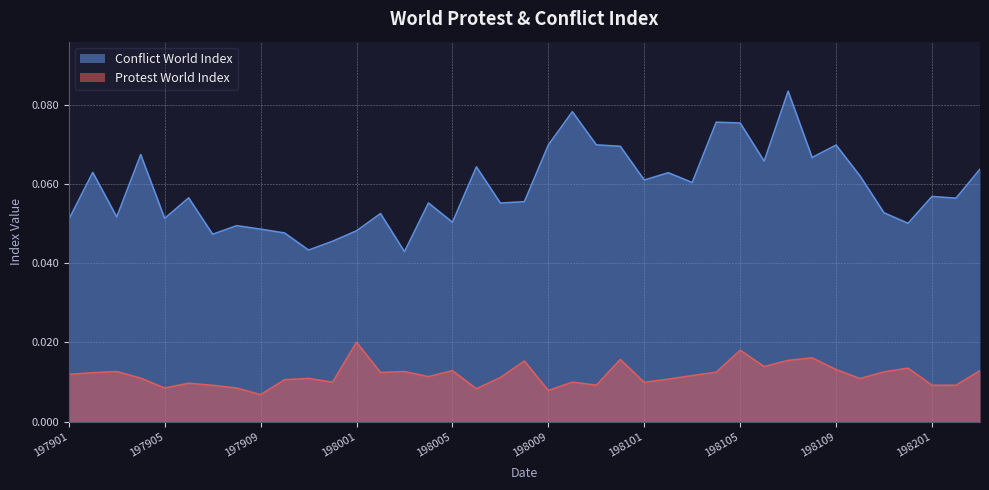

True or false: Conflict World Index and Protest World Index cross at least once.

False